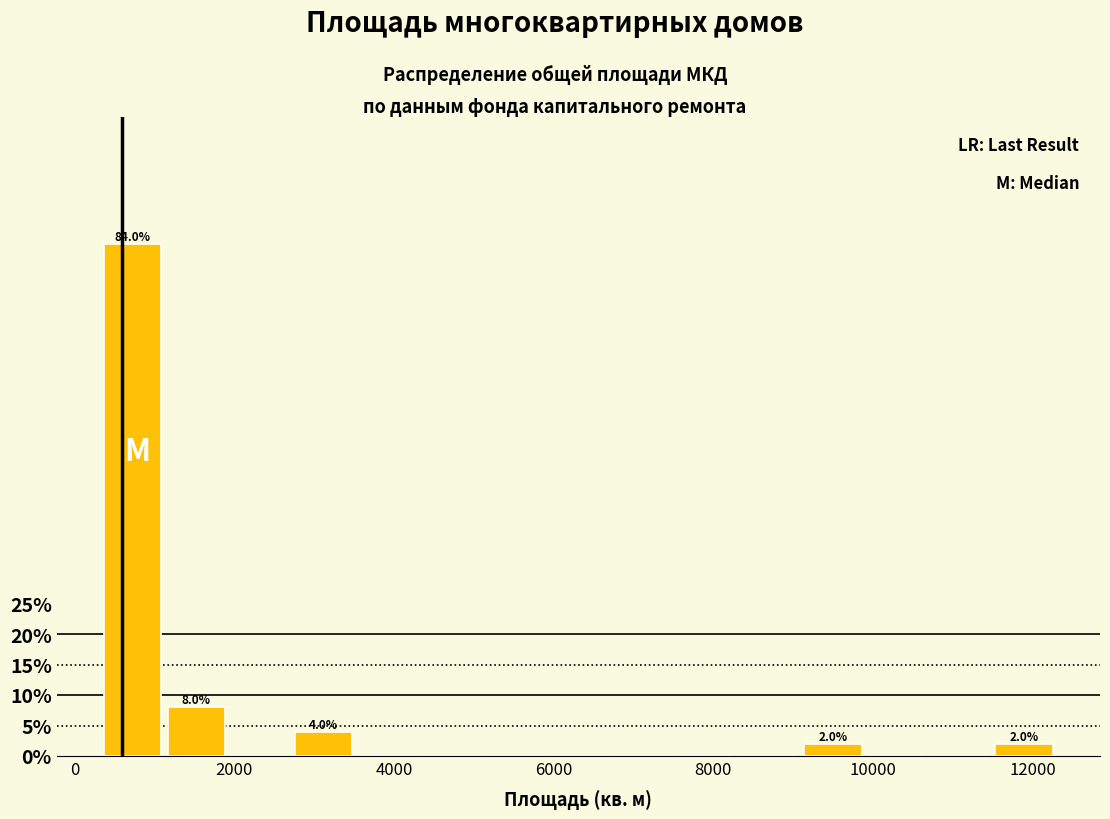

Around what value on the x-axis is the tallest bar? Give the approximate position of its centre, as read against the axis.

800